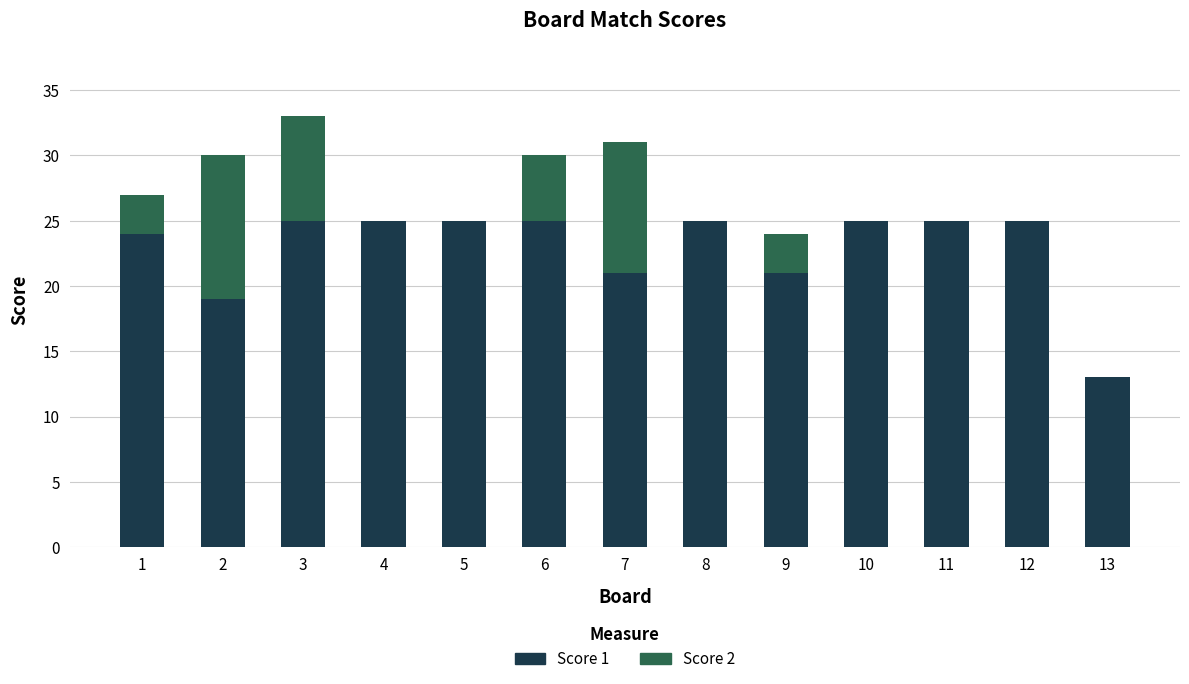

At which category is the sum across all series the highest?

3